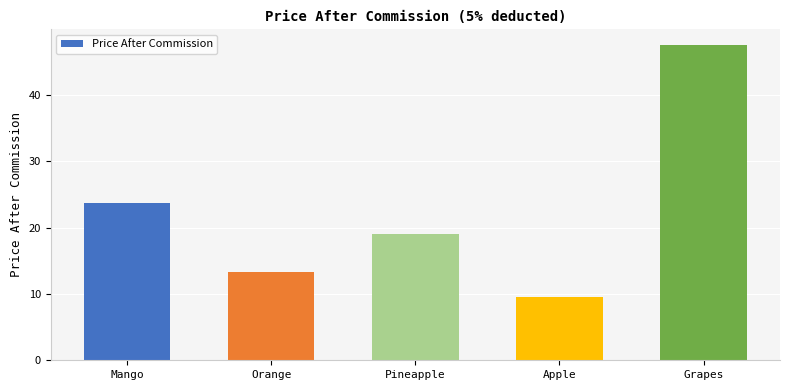

Reading left to right, what are all the values shown in this chart?

23.8	13.3	19.0	9.5	47.5